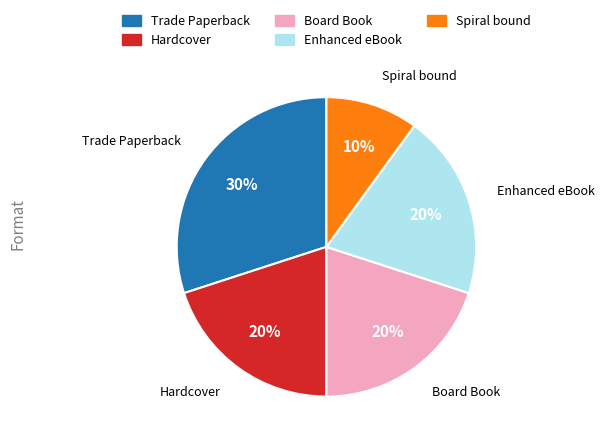

To the nearest percent, what is the difference between the largest and smallest slice percentages?

20%